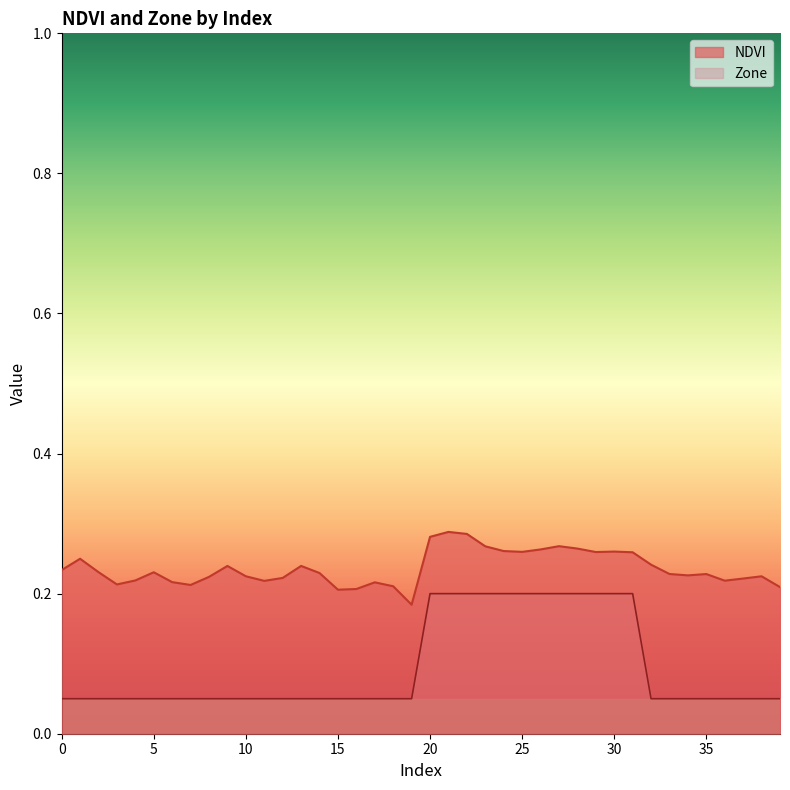

List the labels in order of Zone value, smallest first.

0, 1, 2, 3, 4, 5, 6, 7, 8, 9, 10, 11, 12, 13, 14, 15, 16, 17, 18, 19, 32, 33, 34, 35, 36, 37, 38, 39, 20, 21, 22, 23, 24, 25, 26, 27, 28, 29, 30, 31